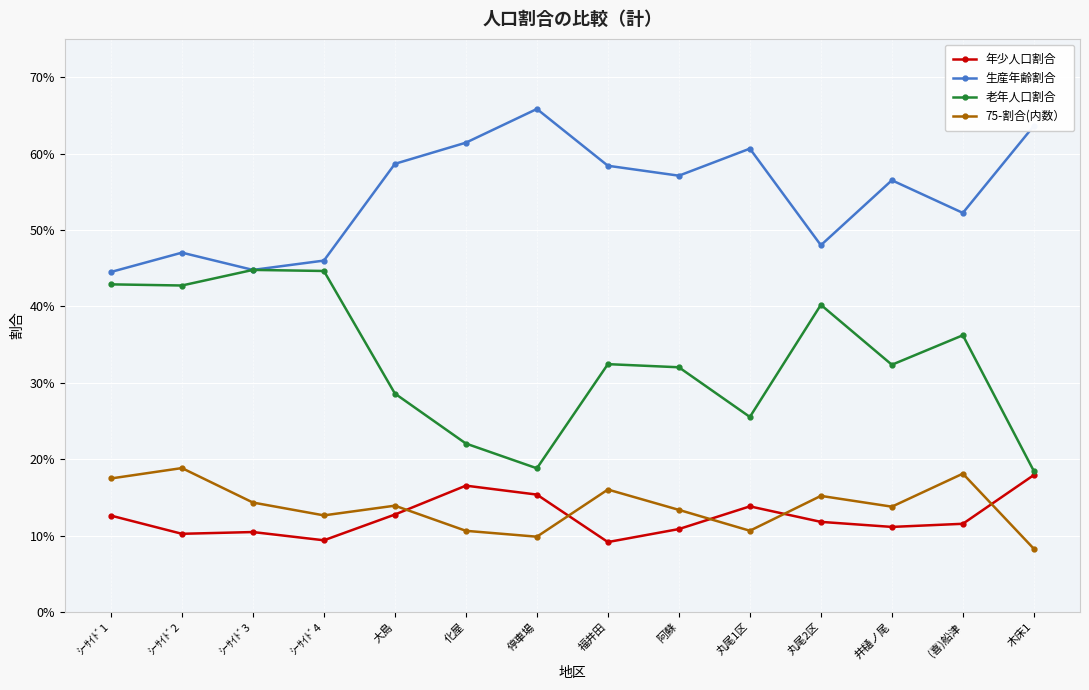

What is the minimum value shown in the chart?

0.1